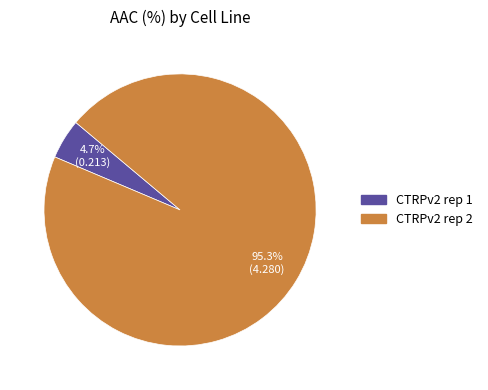

How much of the chart is everything except CTRPv2 rep 1?

95.3%